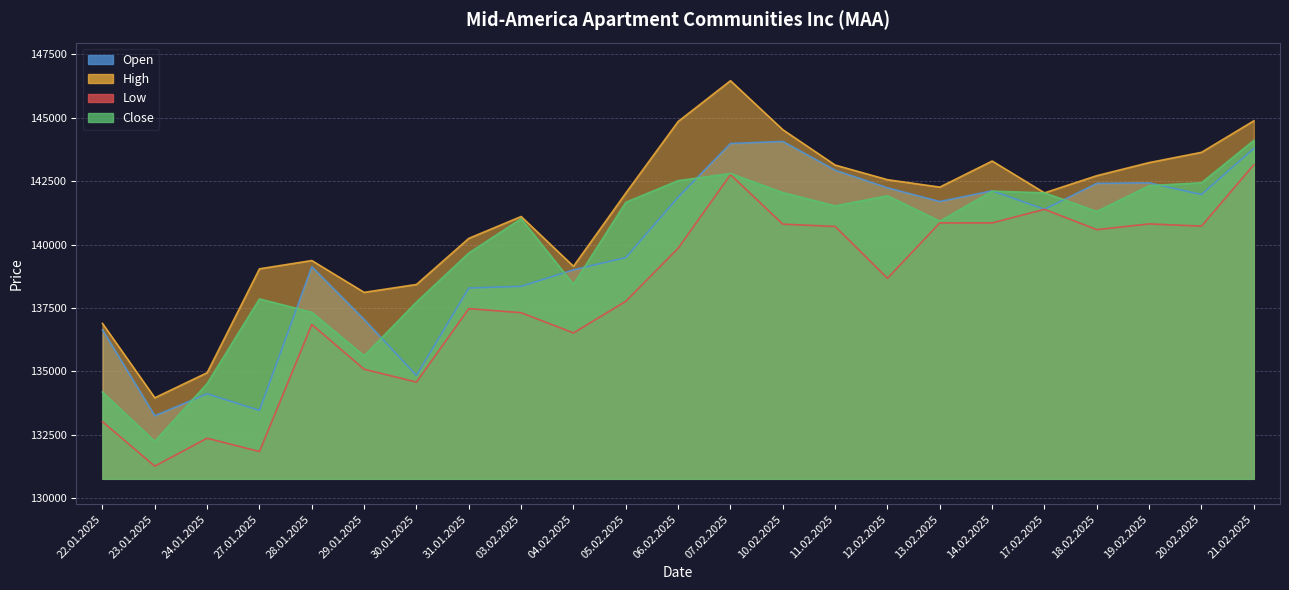

At which category is the sum across all series the highest?

07.02.2025